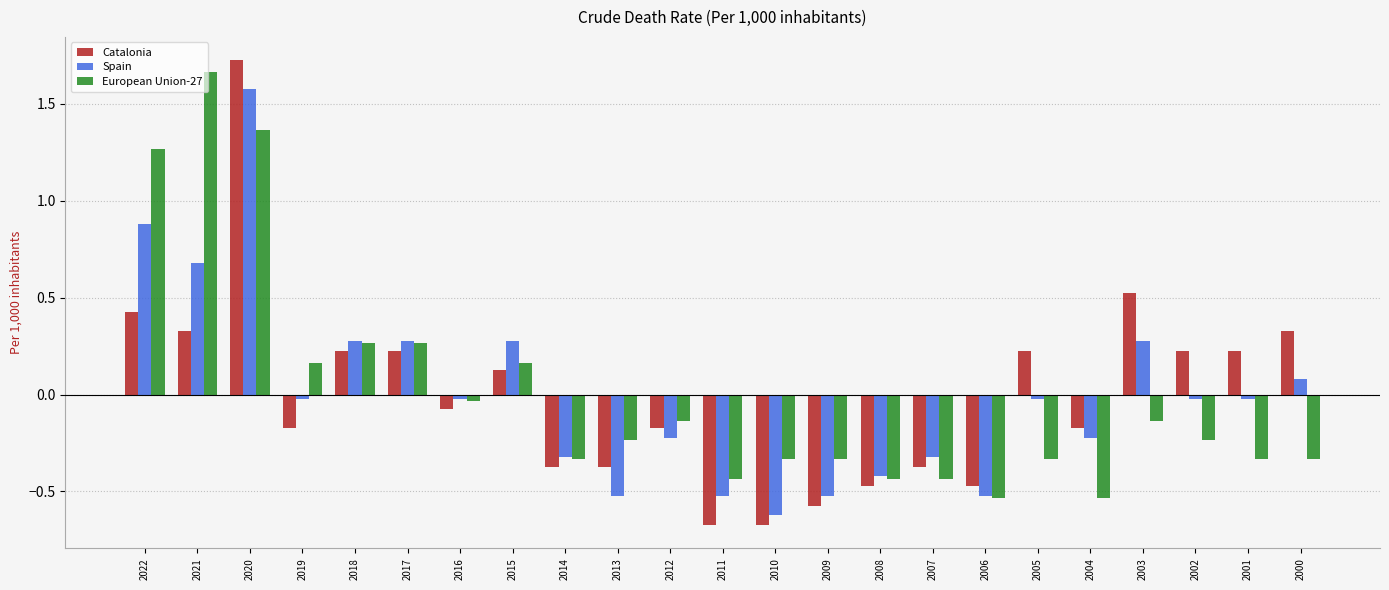

Which series has the largest range (max minus min)?

Catalonia